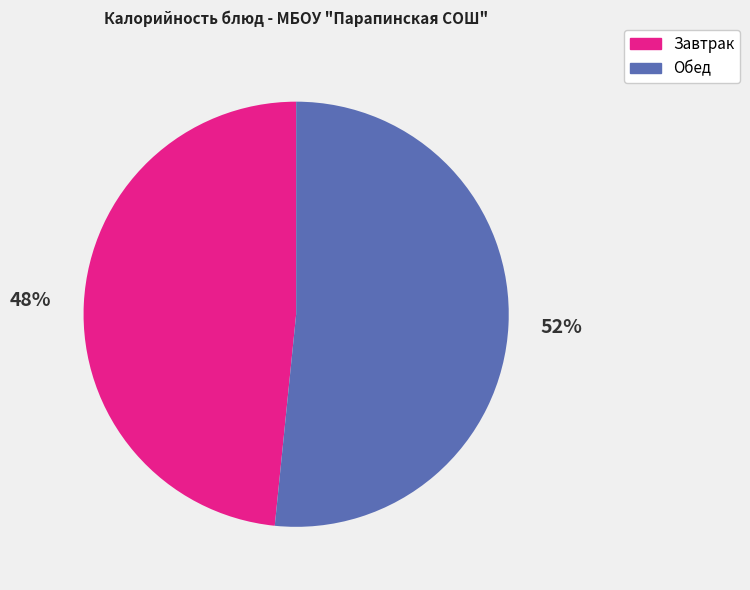

Does any single category account for the majority?

Yes